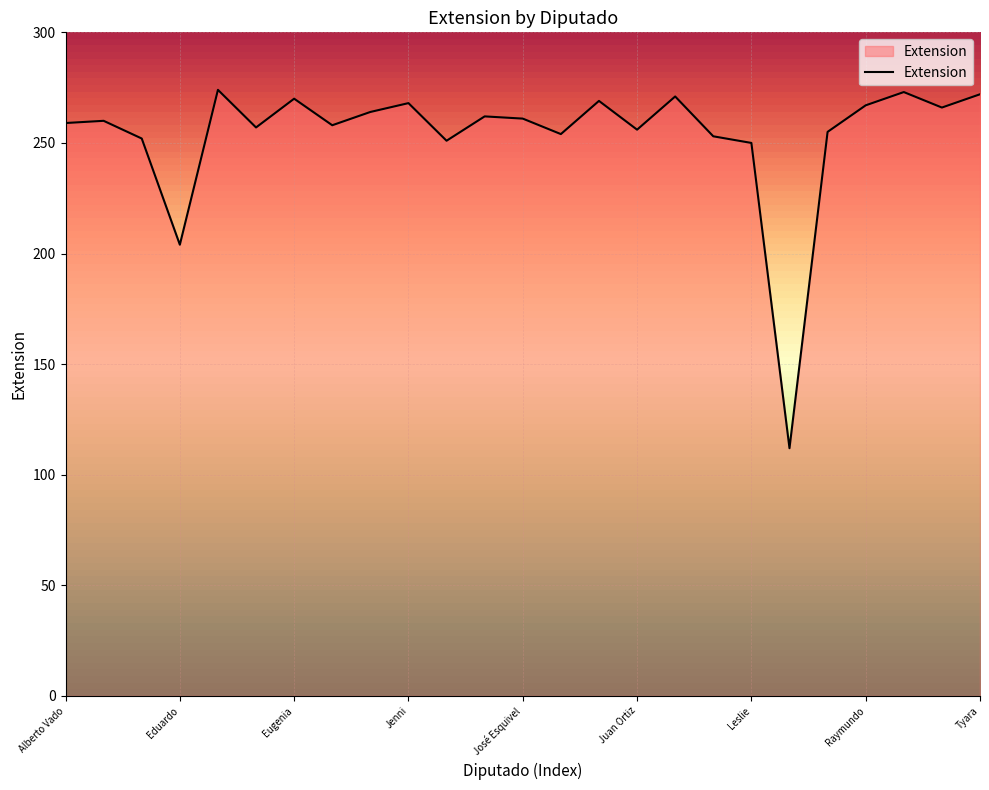

What is the maximum value shown in the chart?

274